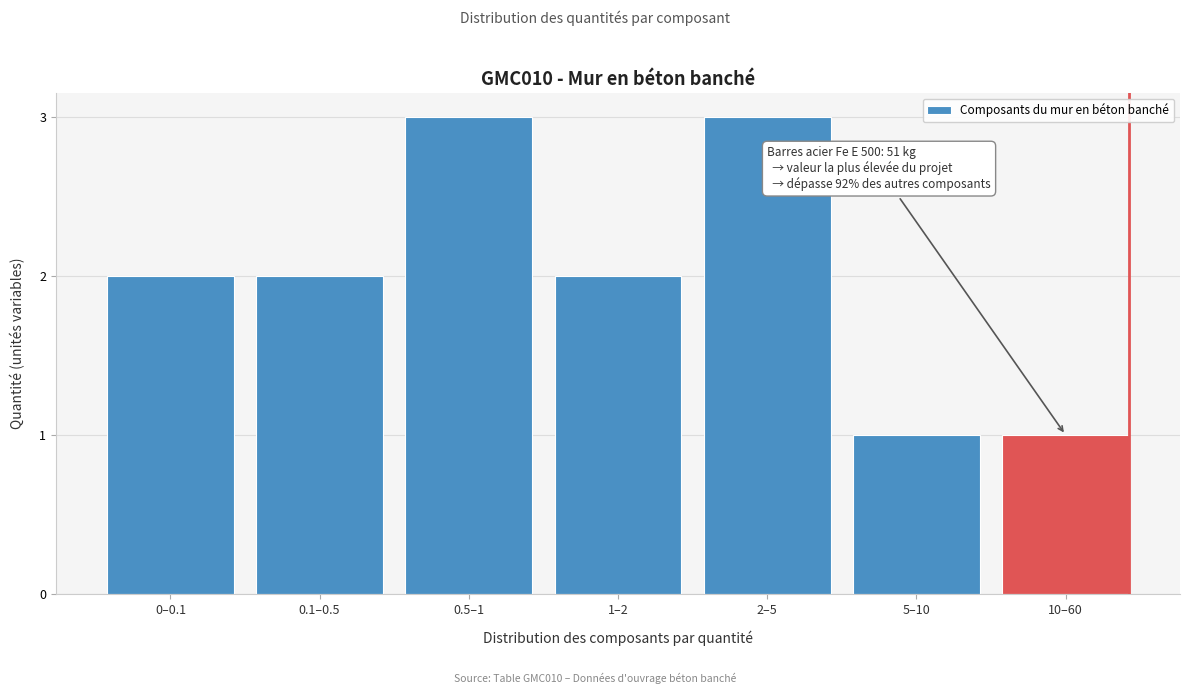

Reading right to left, what are all the values shown in this chart?

10–60=1	5–10=1	2–5=3	1–2=2	0.5–1=3	0.1–0.5=2	0–0.1=2